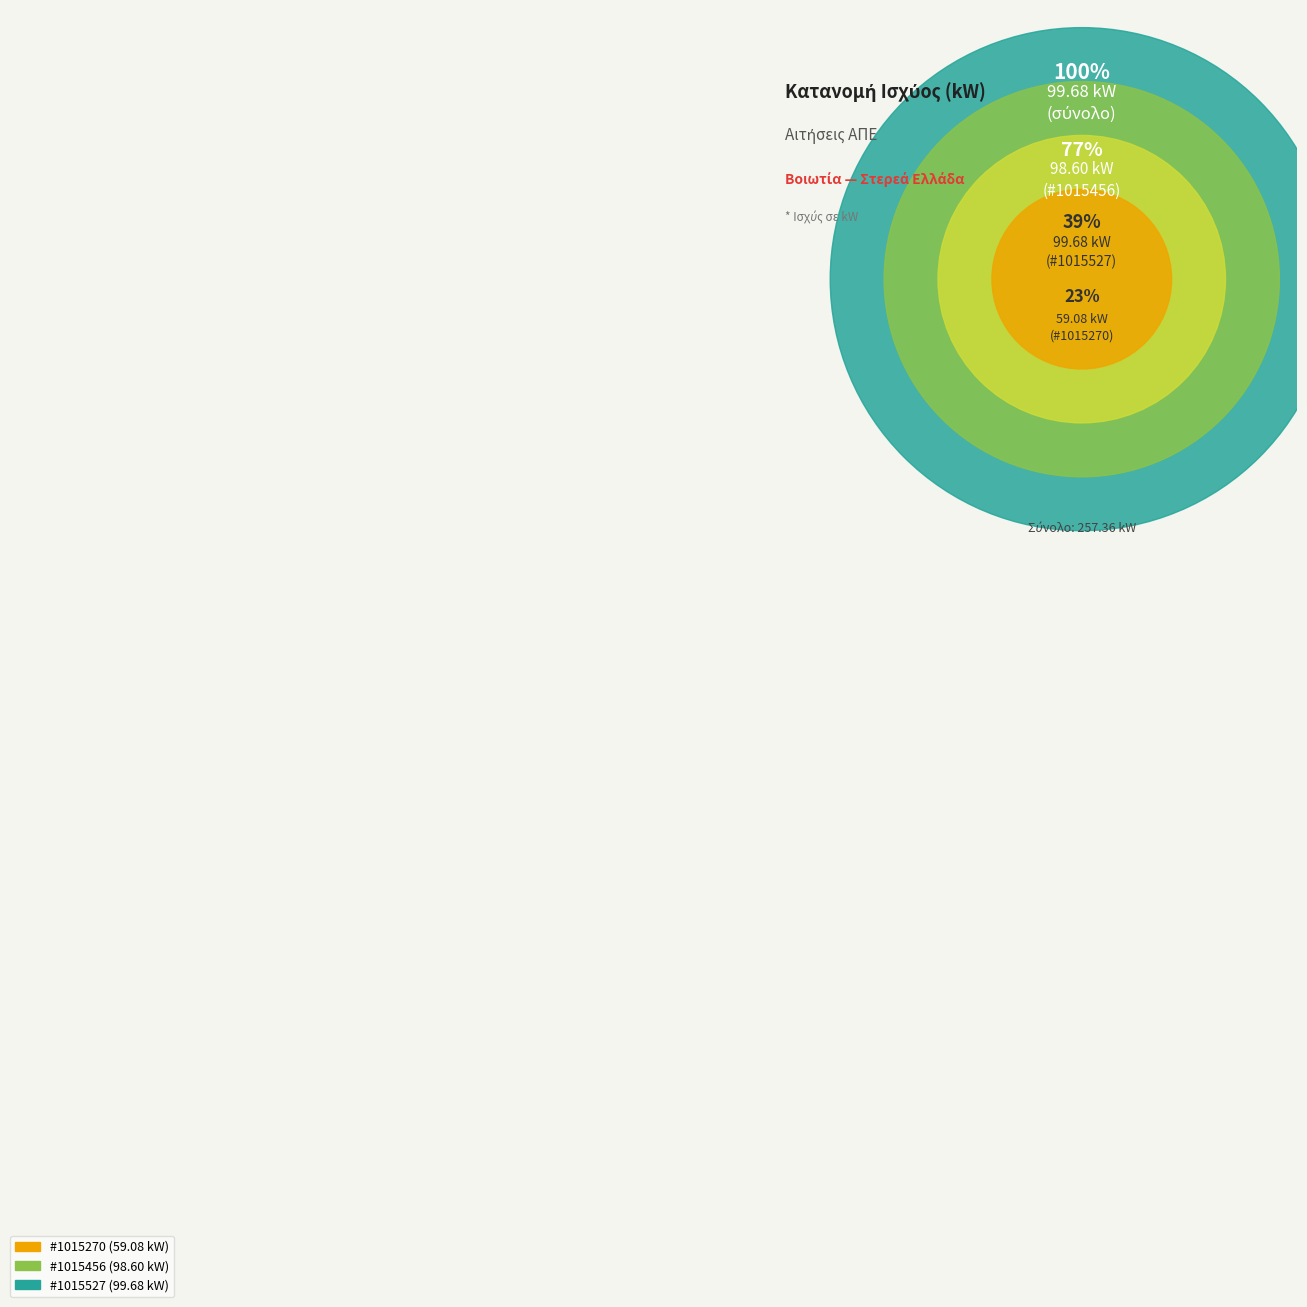

What is the largest slice in the pie chart?

1015527